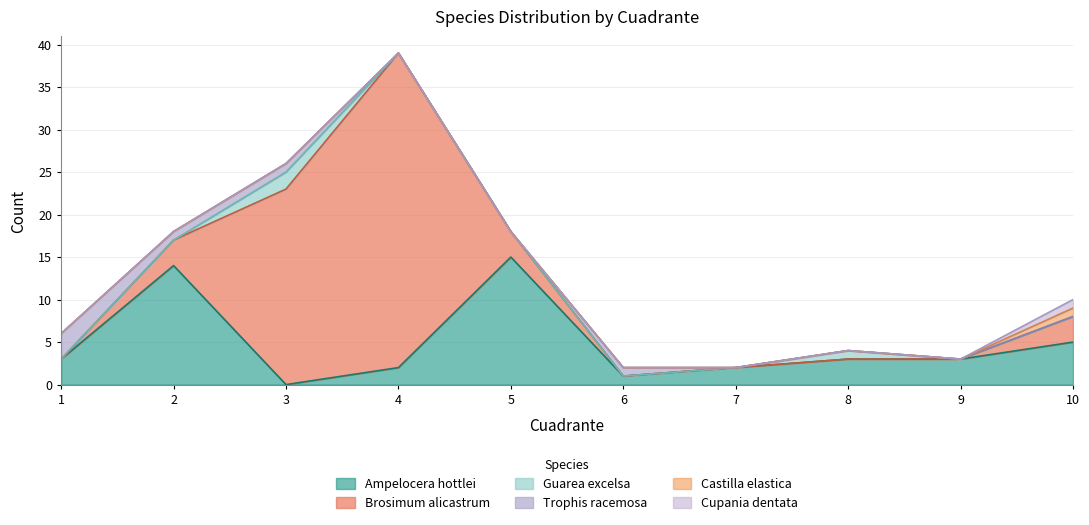

Reading left to right, extract all data points from this chart.

Ampelocera.hottlei: 1=3	2=14	3=0	4=2	5=15	6=1	7=2	8=3	9=3	10=5
Brosimum.alicastrum: 1=0	2=3	3=23	4=37	5=3	6=0	7=0	8=0	9=0	10=3
Guarea.excelsa: 1=0	2=0	3=2	4=0	5=0	6=0	7=0	8=1	9=0	10=0
Trophis.racemosa: 1=3	2=1	3=1	4=0	5=0	6=1	7=0	8=0	9=0	10=0
Castilla.elastica: 1=0	2=0	3=0	4=0	5=0	6=0	7=0	8=0	9=0	10=1
Cupania.dentata: 1=0	2=0	3=0	4=0	5=0	6=0	7=0	8=0	9=0	10=1